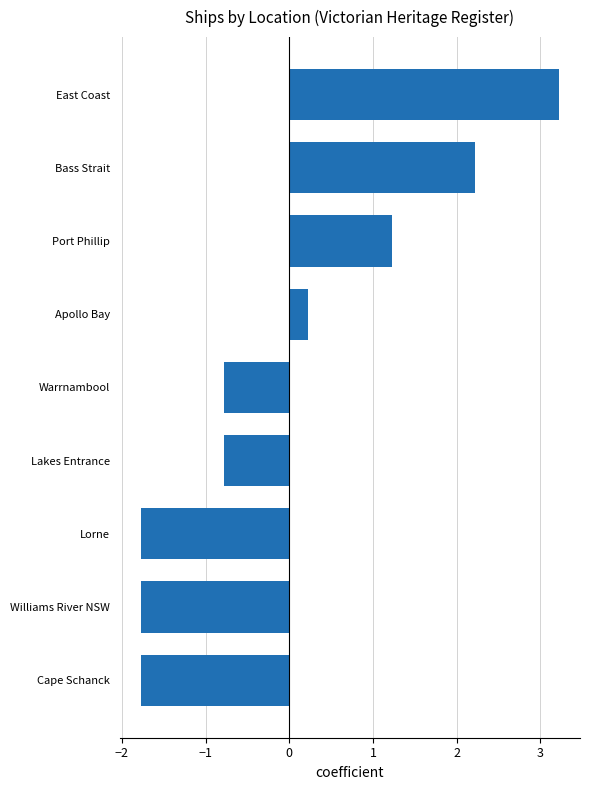

The chart shows a value of 1.2 at Port Phillip. True or false?

True